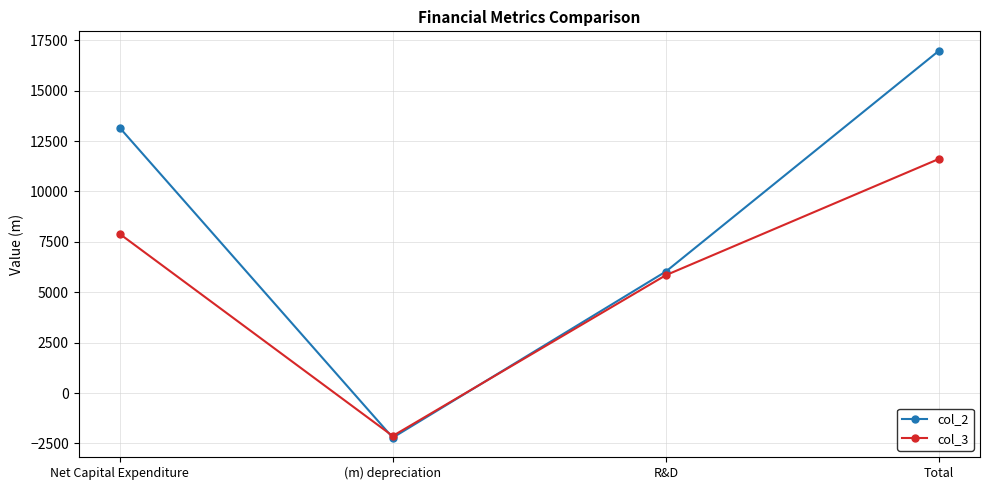

What is the difference between the second highest and minimum values in the col_3 series?

10029